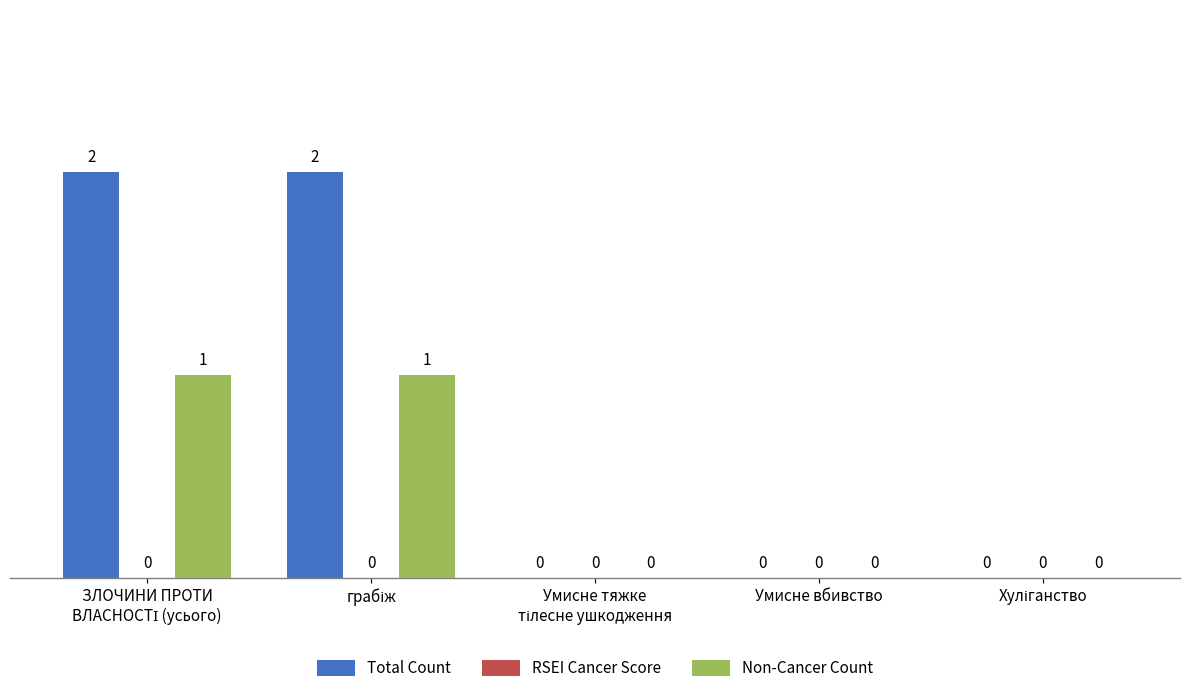

Is it true that Non-Cancer Count equals 1 at Умисне вбивство?

False